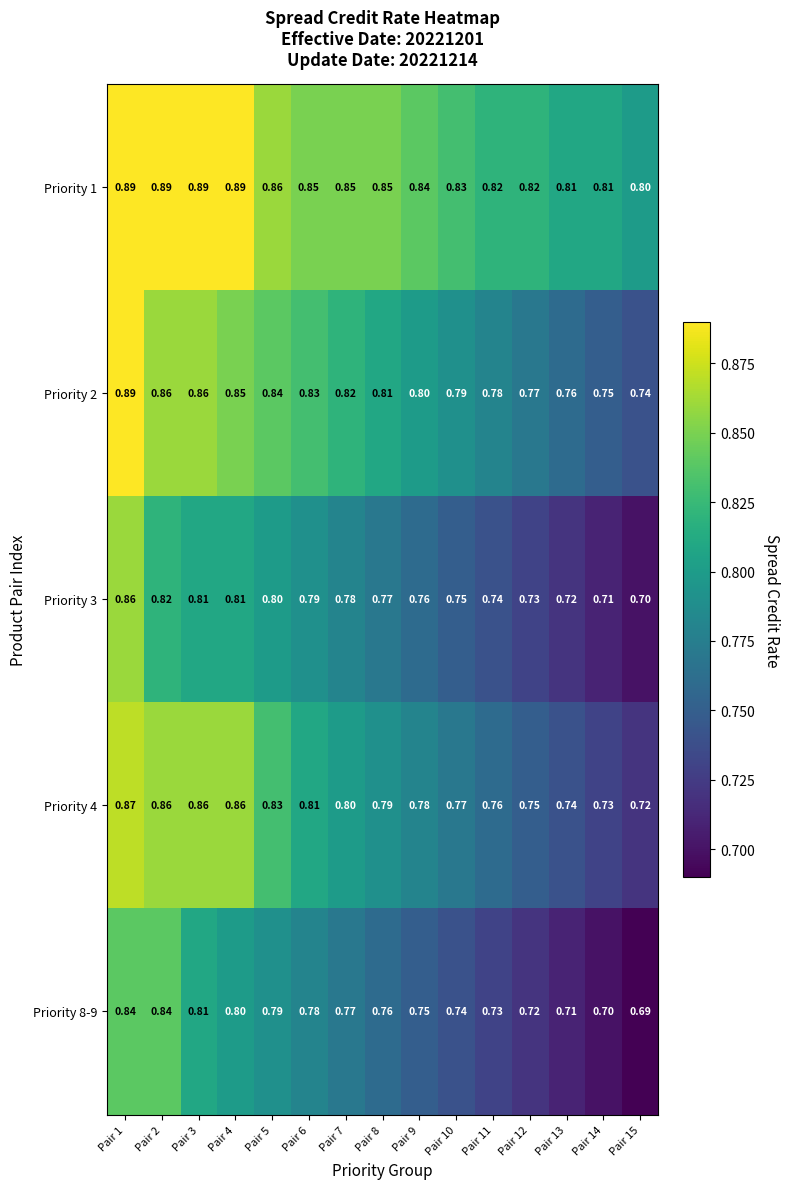

Is the value of Priority 3 at Pair 3 greater than the value of Priority 2 at Pair 5?

No